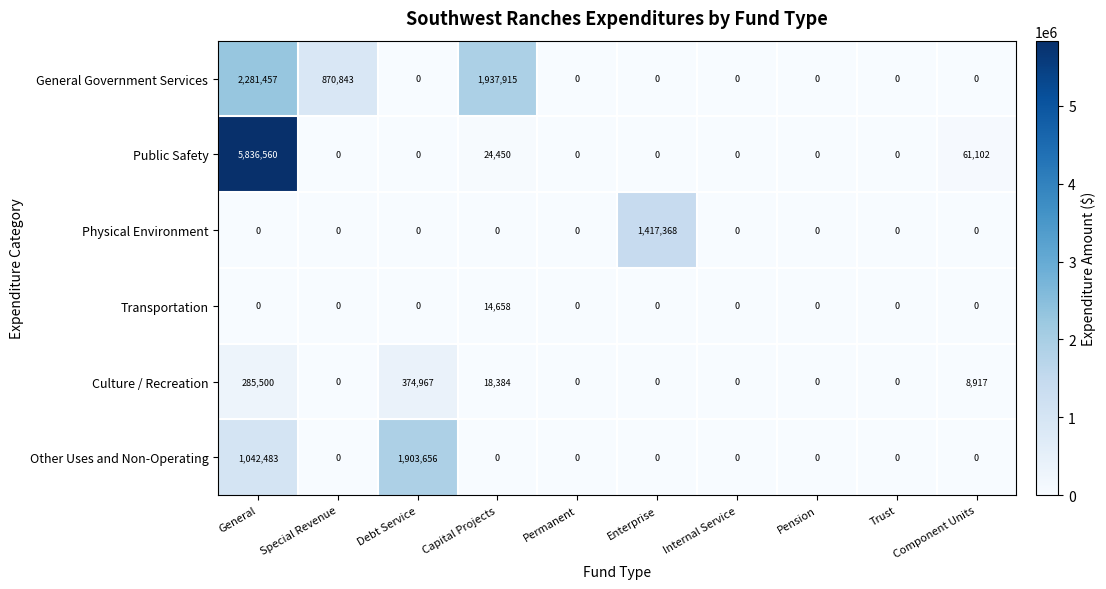

How many series are shown in this chart?

6